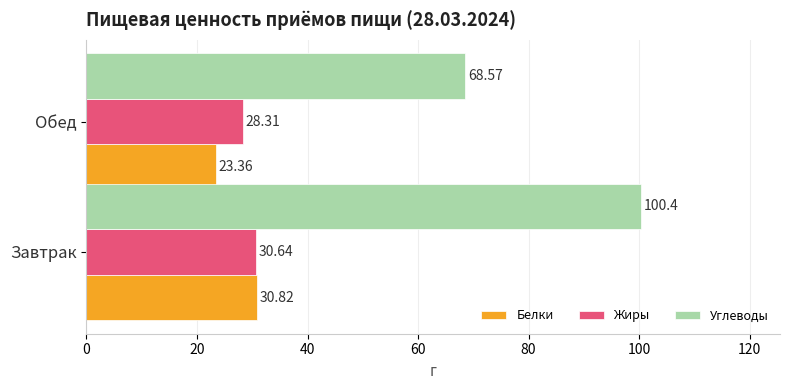

At which category is the sum across all series the highest?

Завтрак